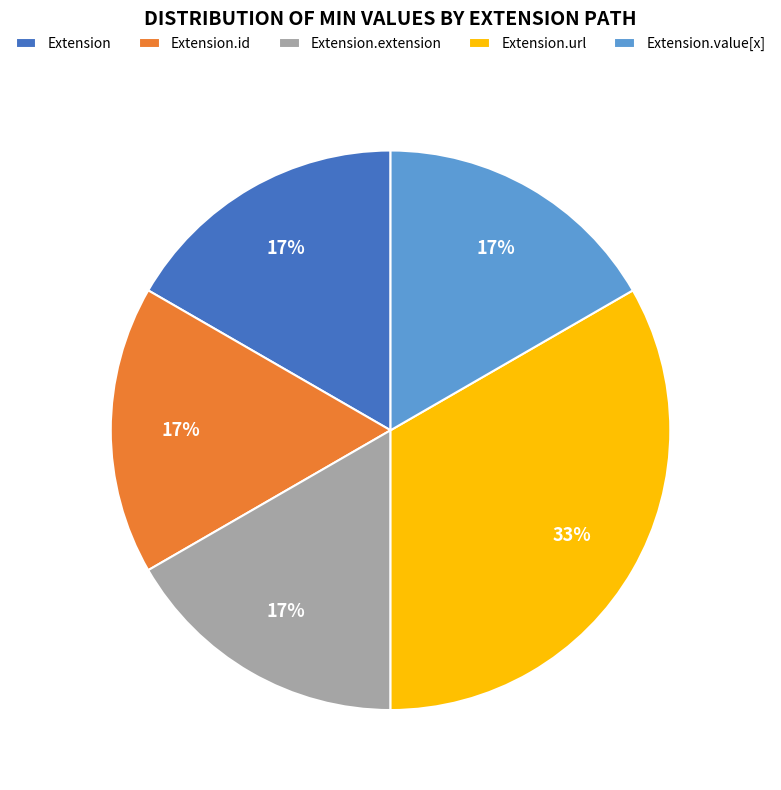

Is it true that Extension.id is 1% of the pie?

False